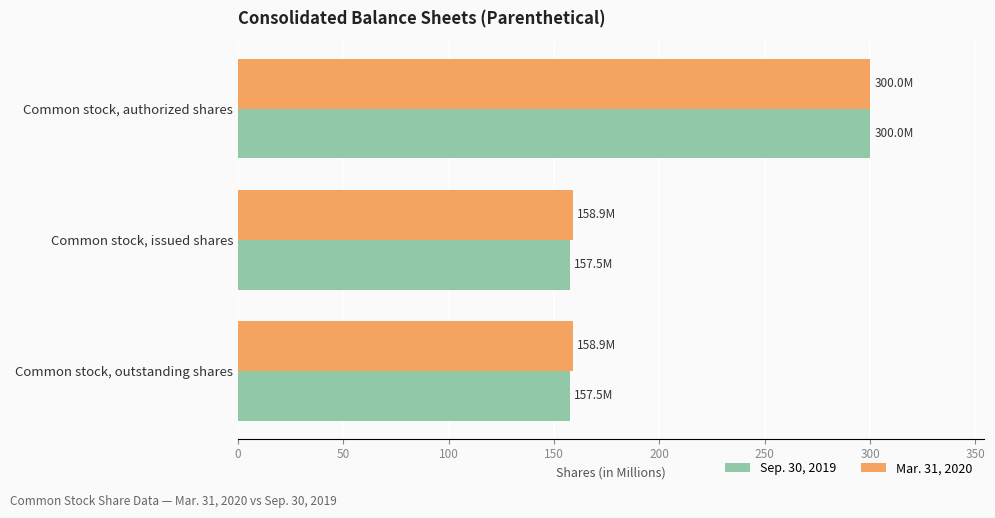

List the series in order of their overall mean, highest first.

Mar. 31, 2020, Sep. 30, 2019